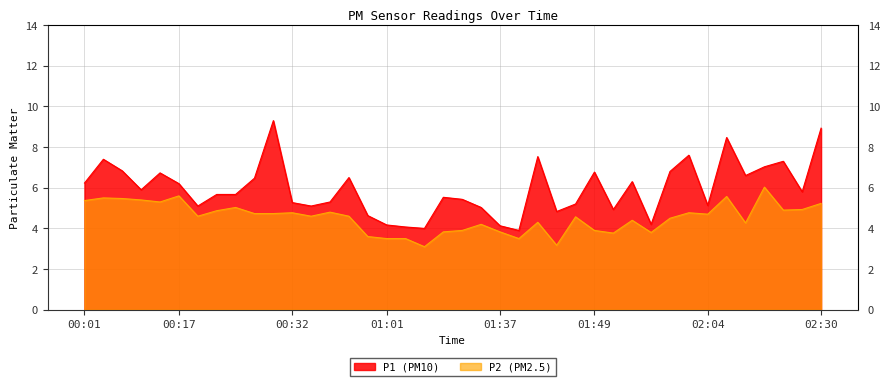

What are all the series names shown in the legend?

P1 (PM10), P2 (PM2.5)